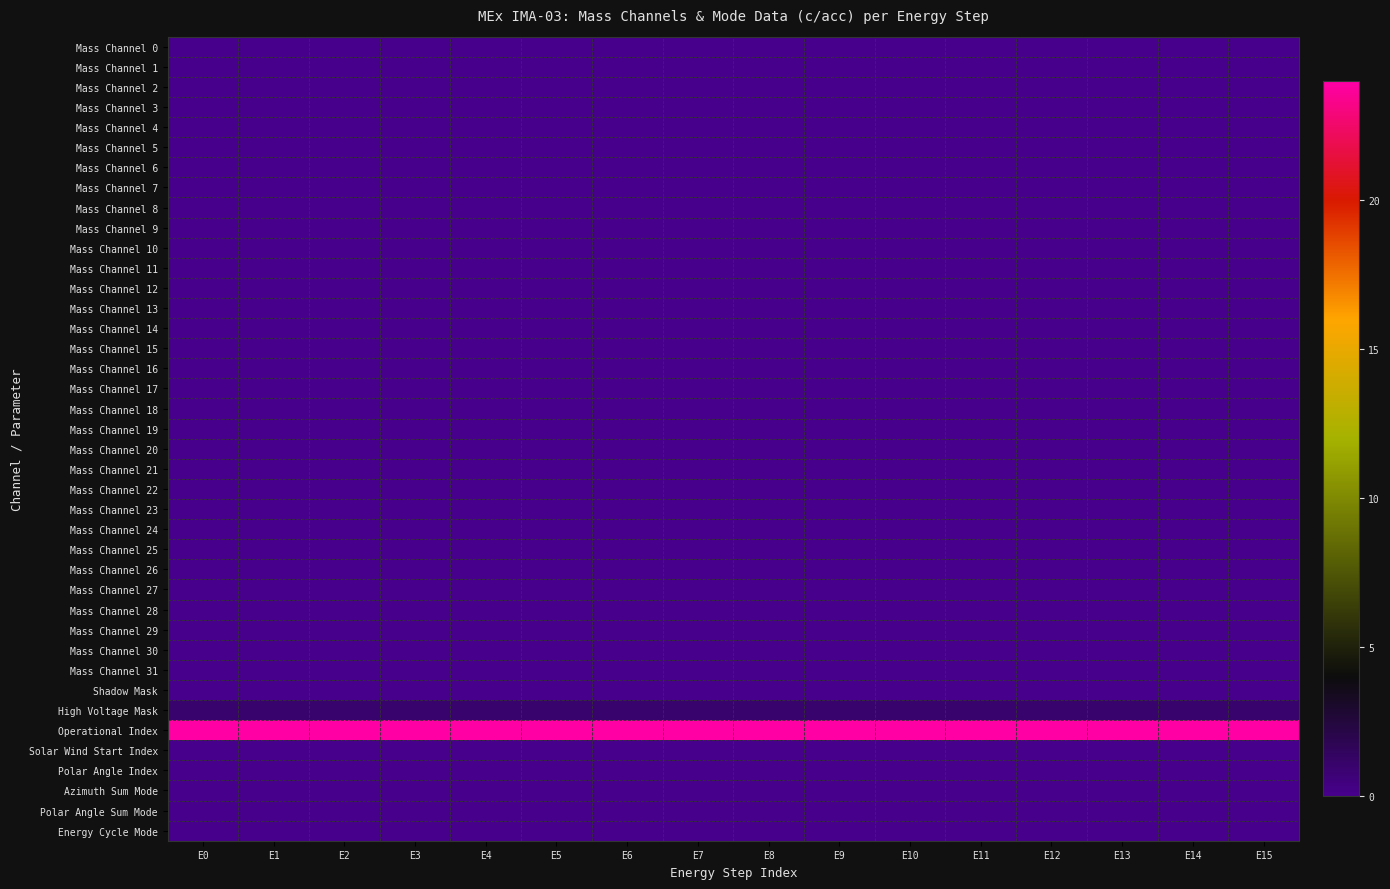

Which series has the largest total across all categories?

Operational Index